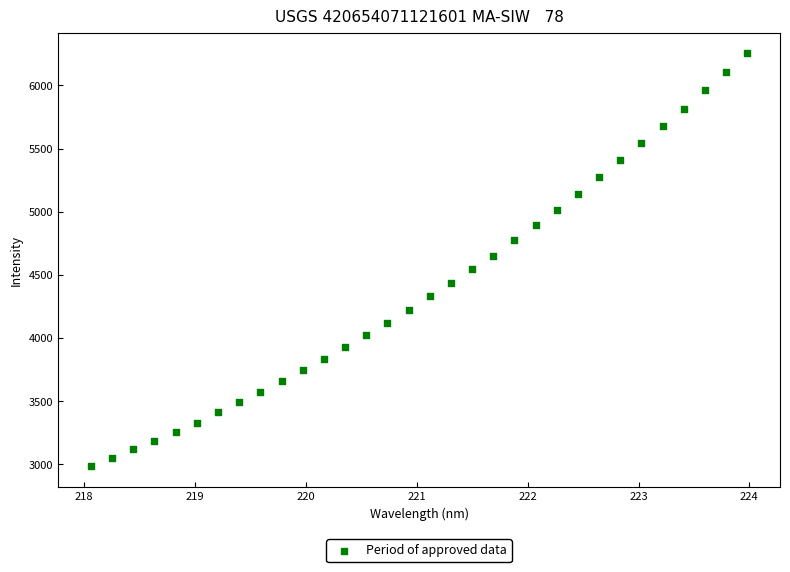

What is the range of Y values (max minus min)?

3268.0